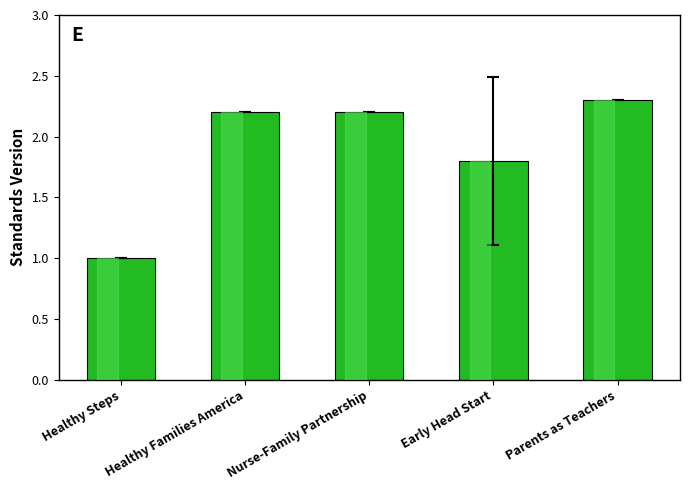

What is the change in value from Healthy Steps to Healthy Families America?

+1.2